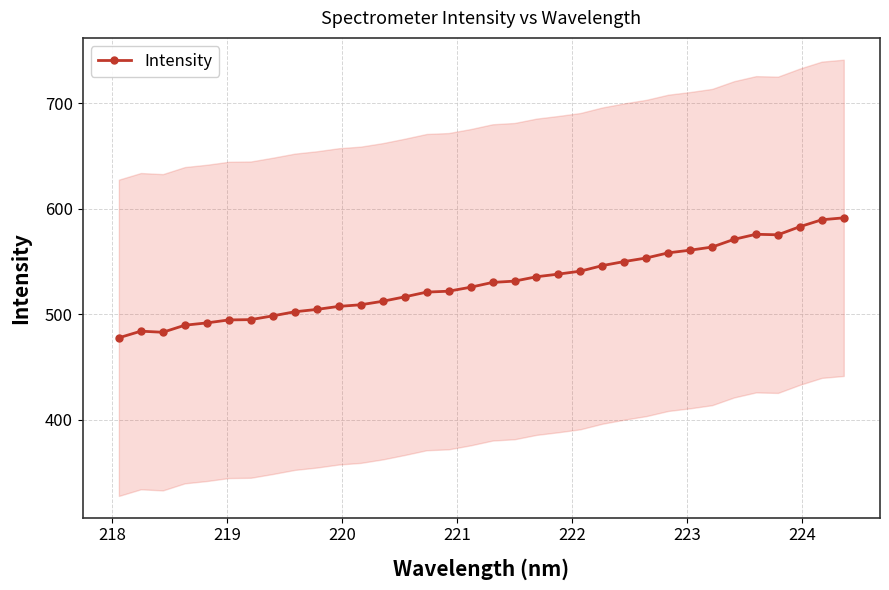

What is the value of the Intensity point at the 32nd from the left?

583.2